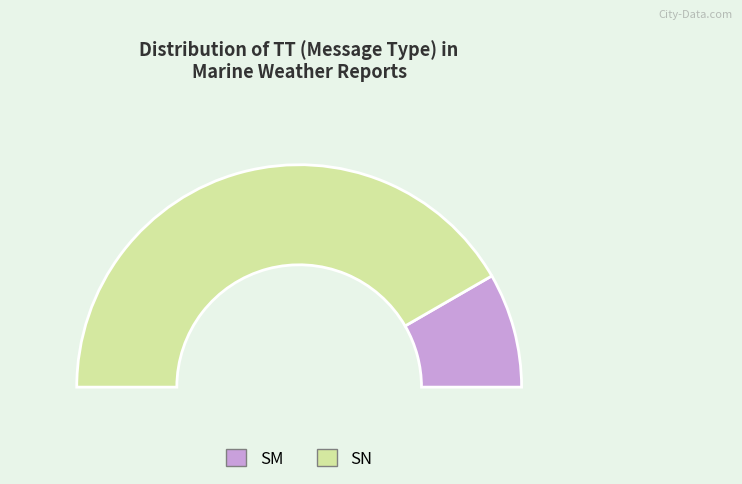

Which category accounts for the majority?

SN